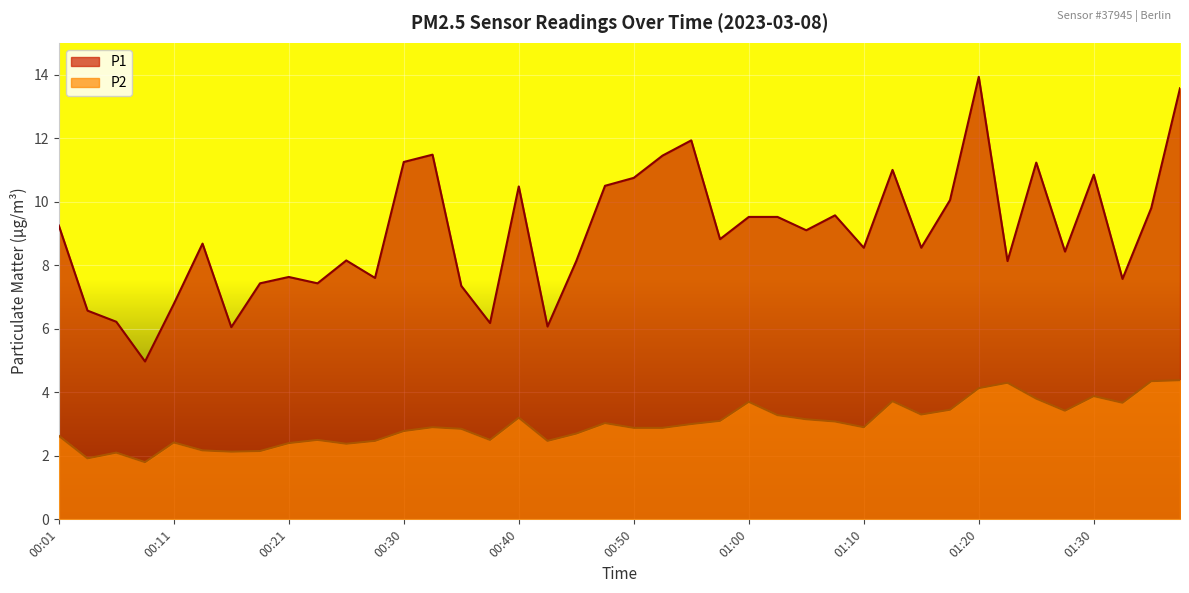

What is the value of the P1 point at the 16th from the left?

6.2